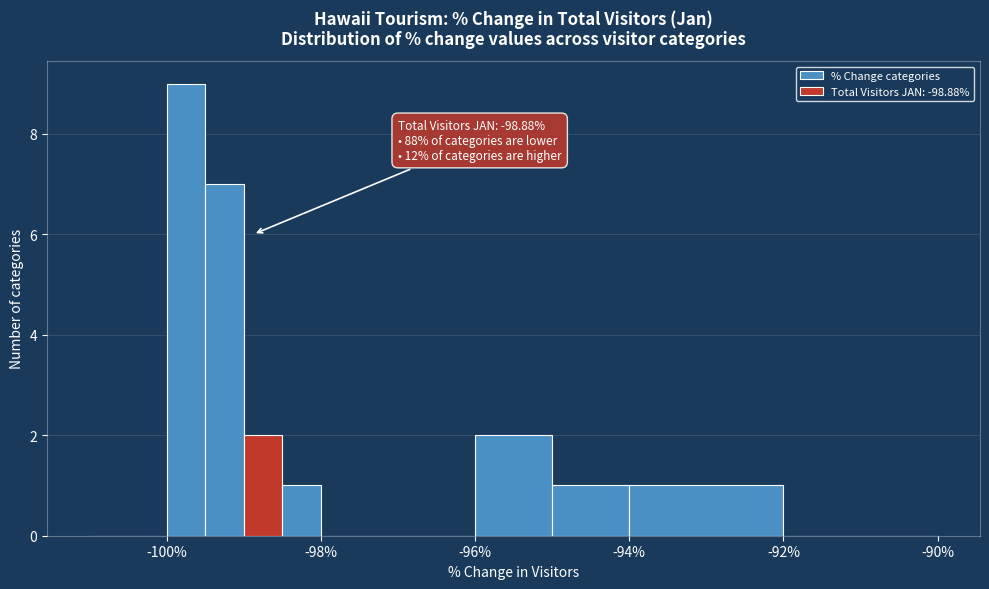

Read against the x-axis, roughly where is the centre of the tallest bar?

-99.8